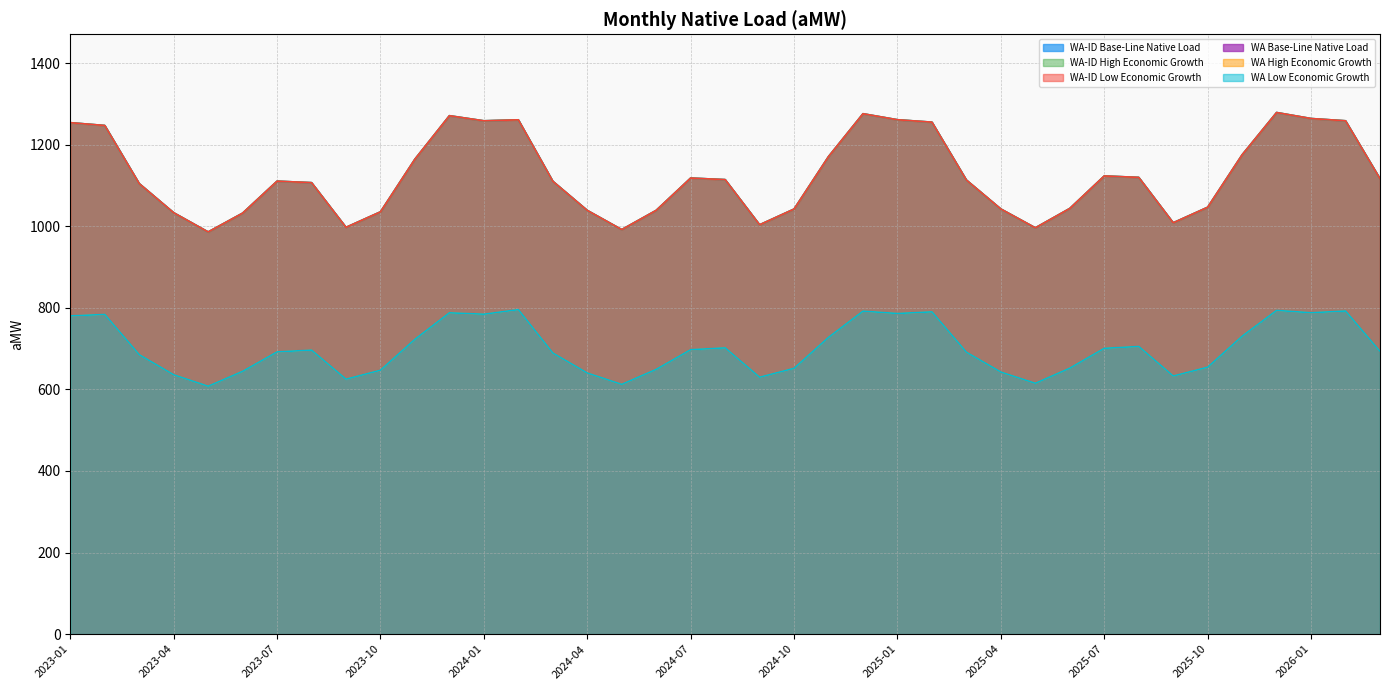

In WA-ID Base-Line Native Load, how many points are higher than both neighbors (excluding endpoints)?

7